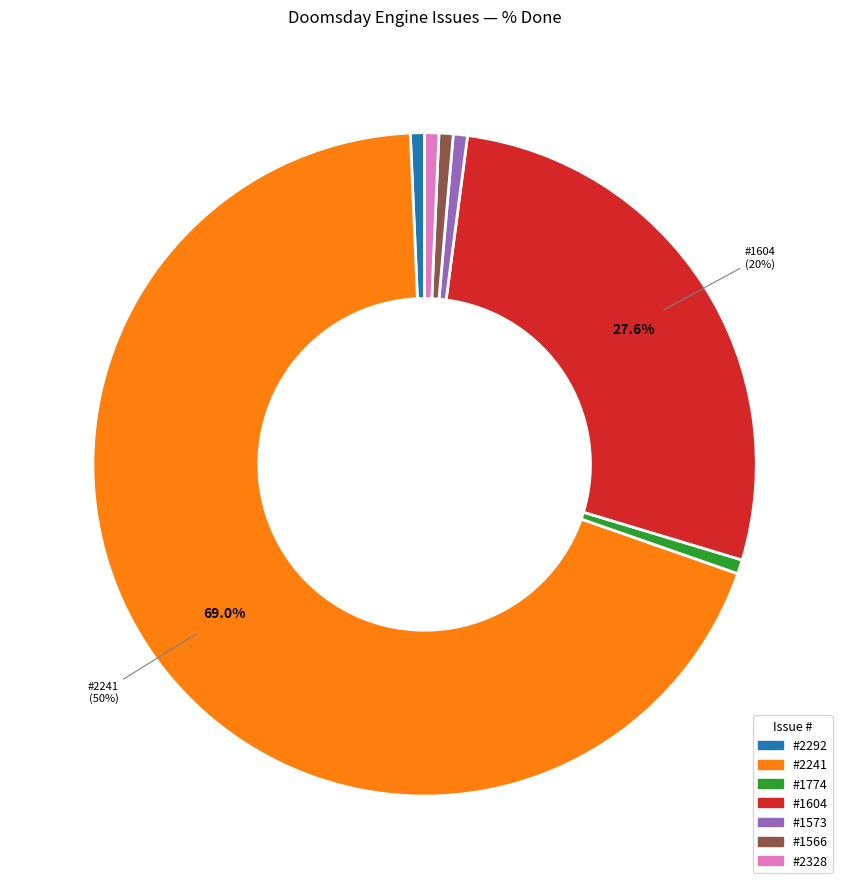

The 2292 slice represents 8% of the pie. True or false?

False